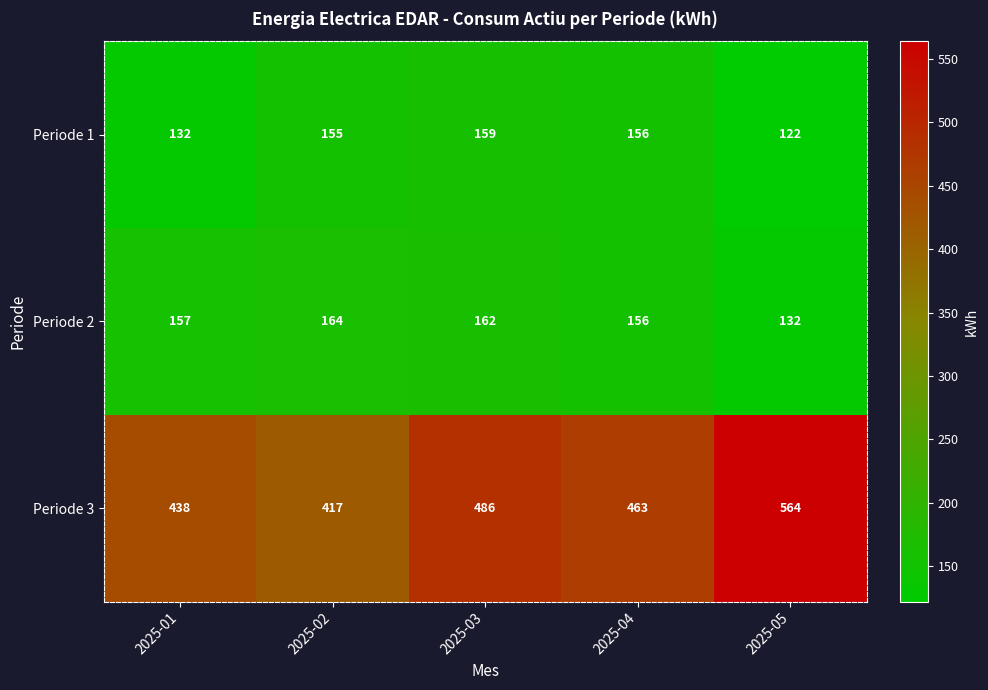

At which label is Periode 1 closest to 140?

2025-01